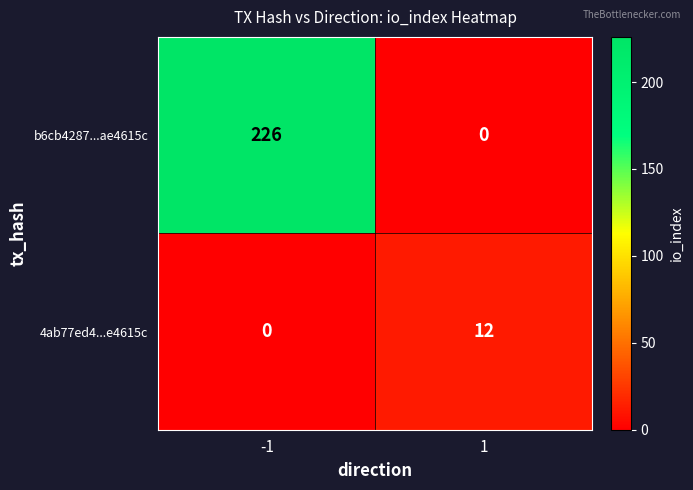

Rank the series at 1 from lowest to highest value.

b6cb4287...ae4615c, 4ab77ed4...e4615c